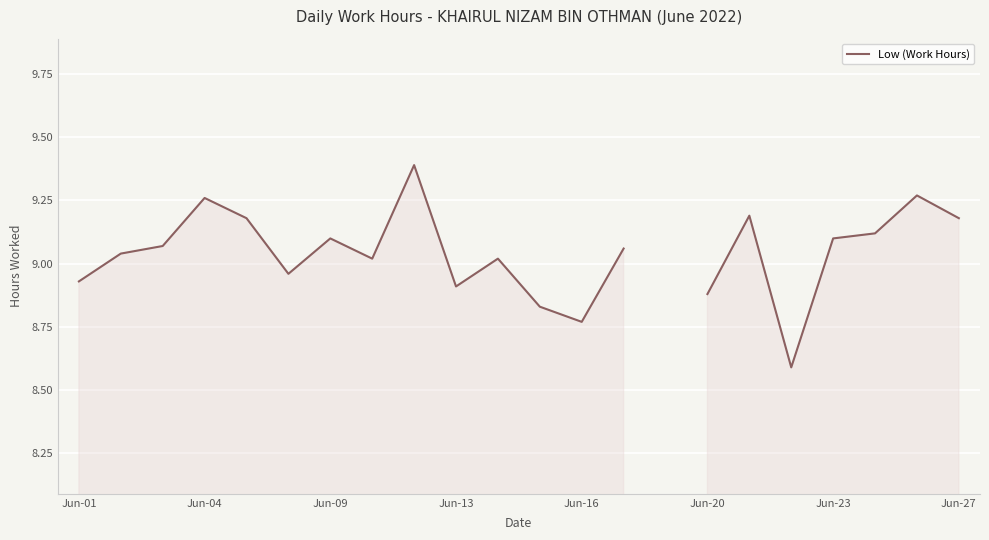

True or false: the data has more than 2 interior local peaks.

True